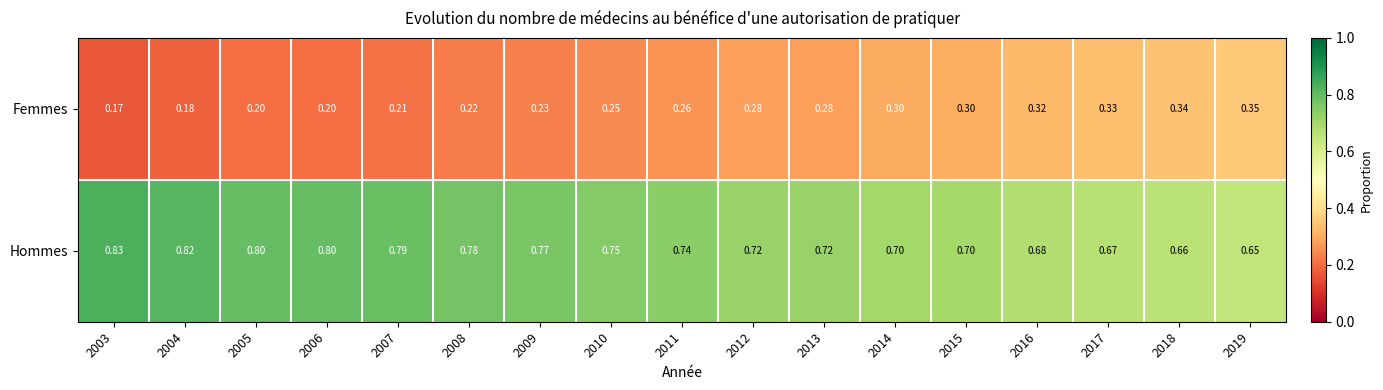

Is the value of Hommes at 2006 greater than the value of Femmes at 2019?

Yes